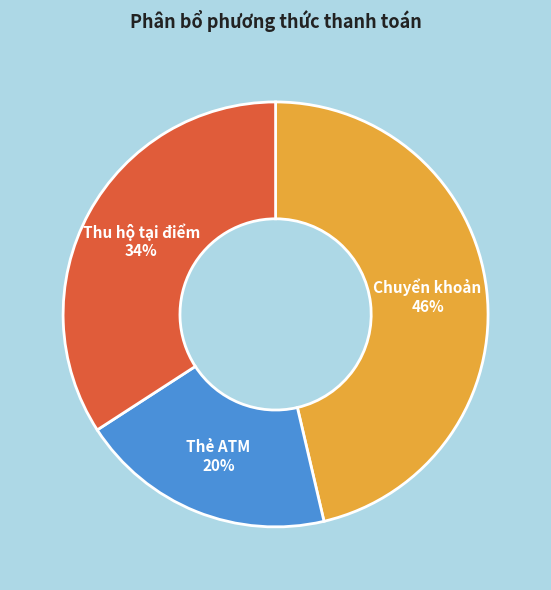

Do Thẻ ATM and Thu hộ tại điểm together represent more than half of the pie?

Yes